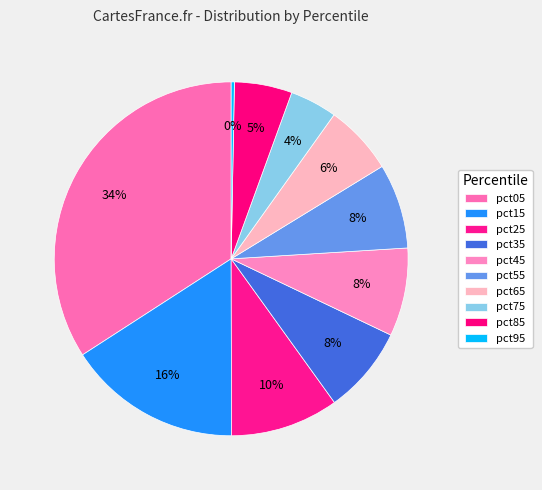

How many slices are in this pie chart?

10